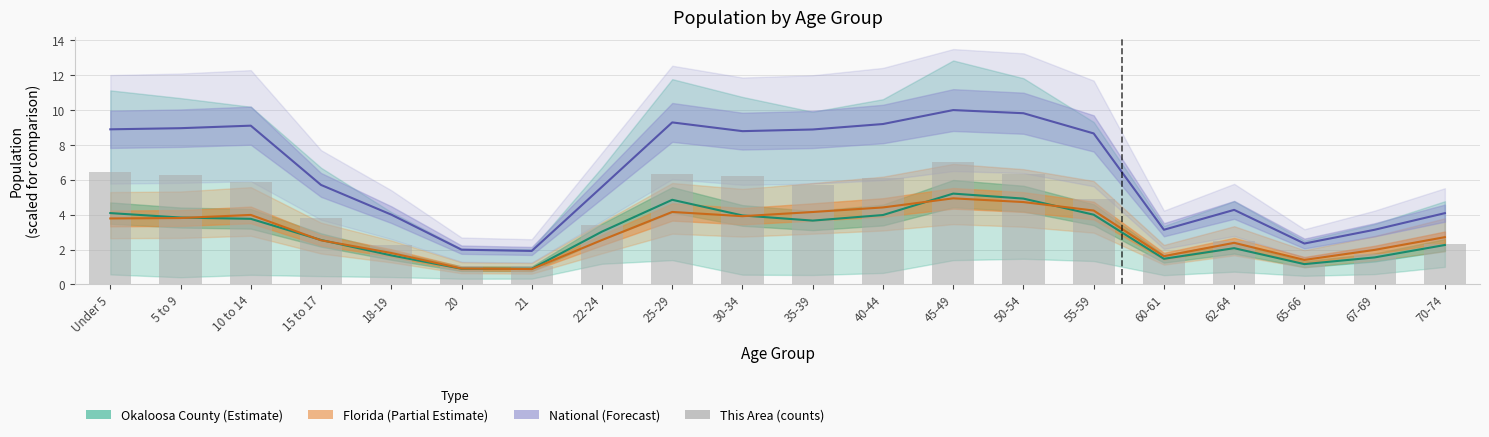

What is the smallest value displayed?

1.0